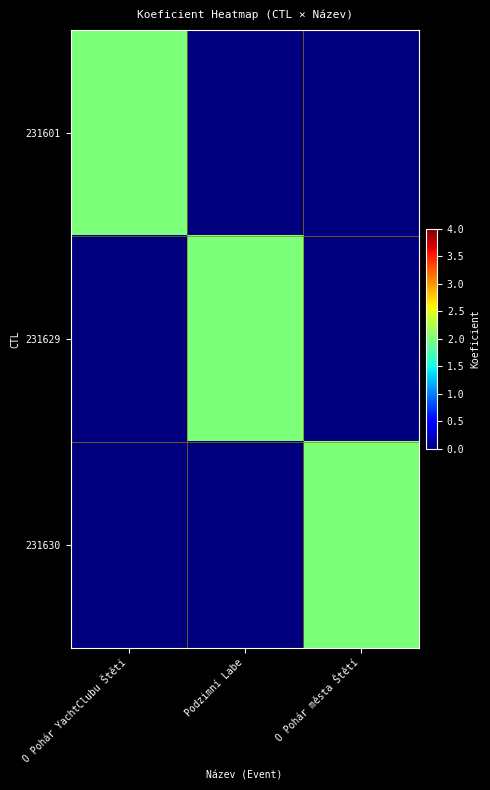

Which series has the largest total across all categories?

231601